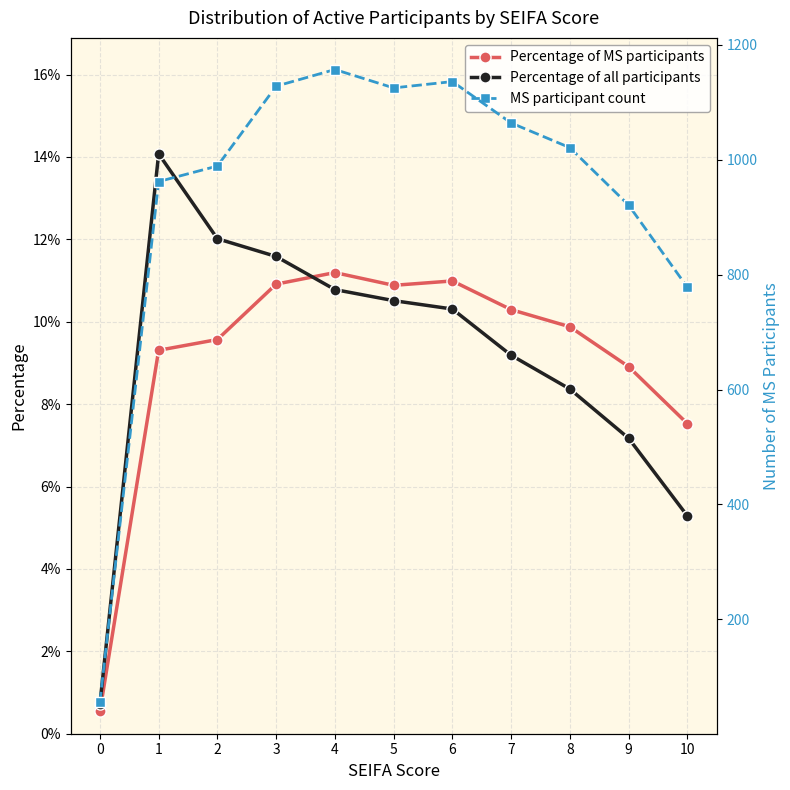

What are all the series names shown in the legend?

Percentage of MS participants, Percentage of all participants, MS participant count